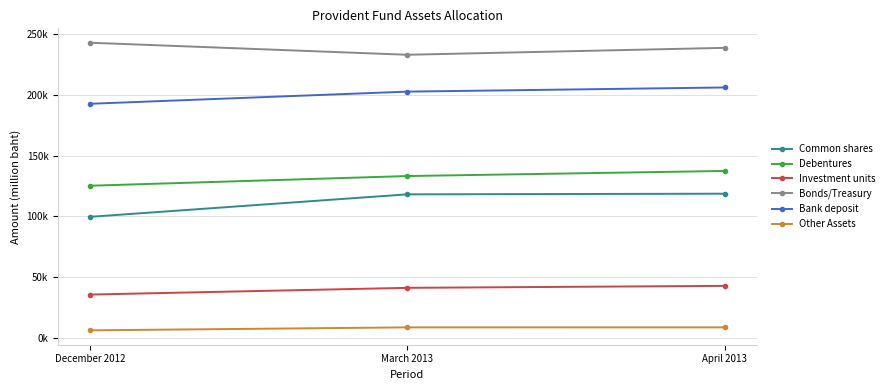

Does the chart have visible grid lines?

Yes